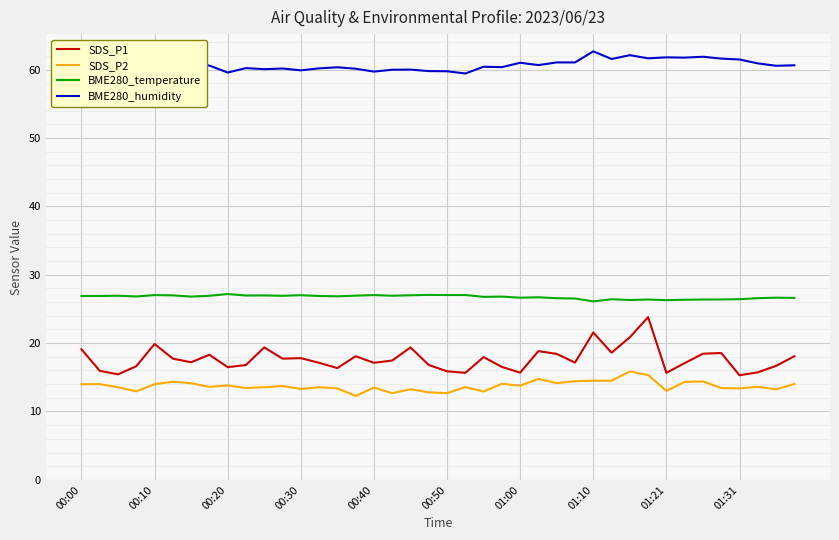

Which series has the widest spread of values?

SDS_P1